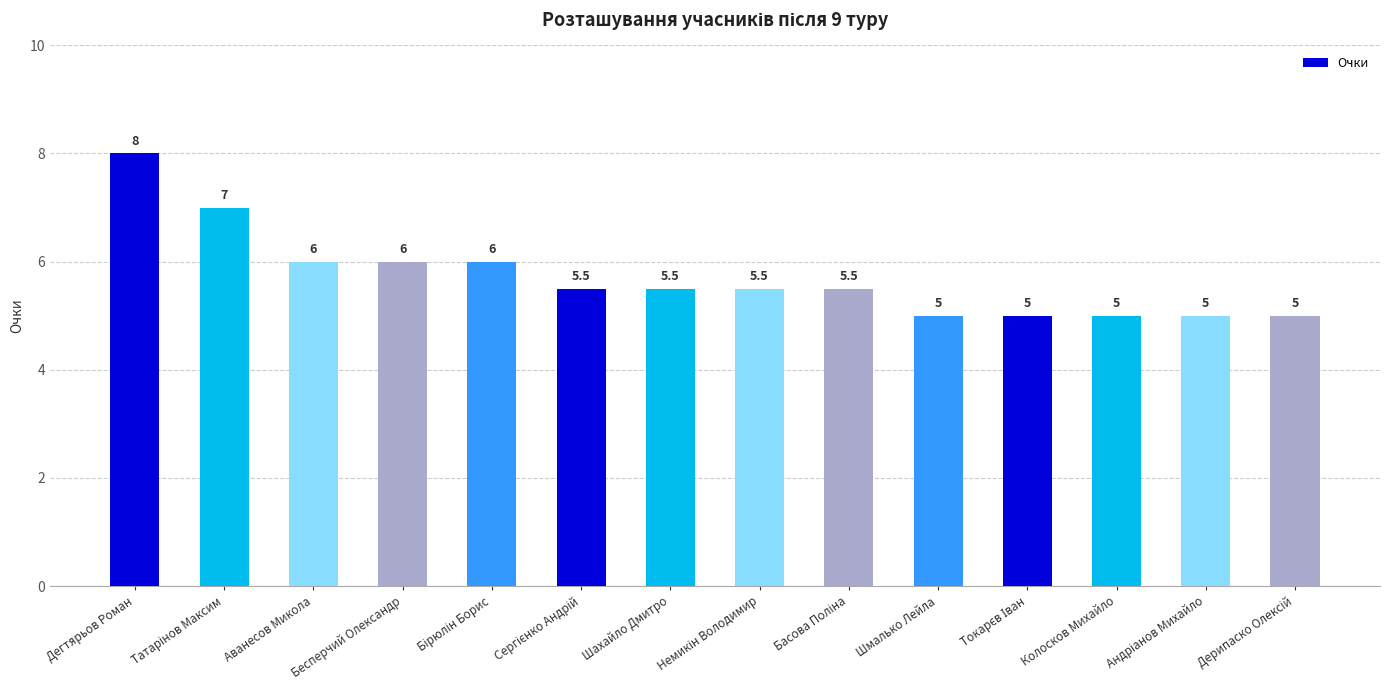

What is the difference between the maximum and minimum values?

3.0